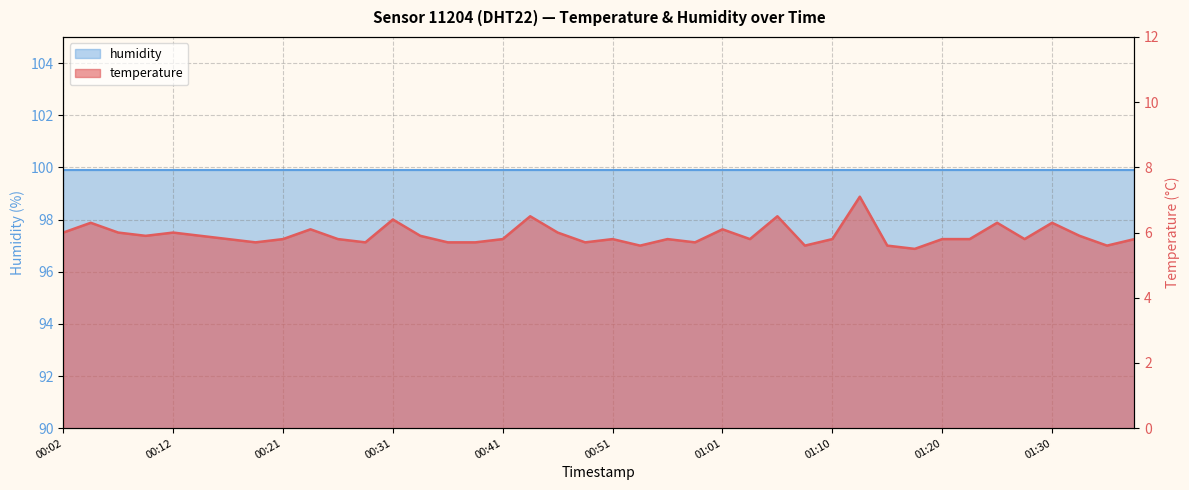

Reading right to left, list all the values displayed in this chart.

01:37=5.8	01:35=5.6	01:32=5.9	01:30=6.3	01:27=5.8	01:25=6.3	01:22=5.8	01:20=5.8	01:18=5.5	01:15=5.6	01:13=7.1	01:10=5.8	01:08=5.6	01:05=6.5	01:03=5.8	01:01=6.1	00:58=5.7	00:56=5.8	00:53=5.6	00:51=5.8	00:48=5.7	00:46=6.0	00:44=6.5	00:41=5.8	00:39=5.7	00:36=5.7	00:34=5.9	00:31=6.4	00:29=5.7	00:26=5.8	00:24=6.1	00:21=5.8	00:19=5.7	00:17=5.8	00:14=5.9	00:12=6.0	00:09=5.9	00:07=6.0	00:04=6.3	00:02=6.0